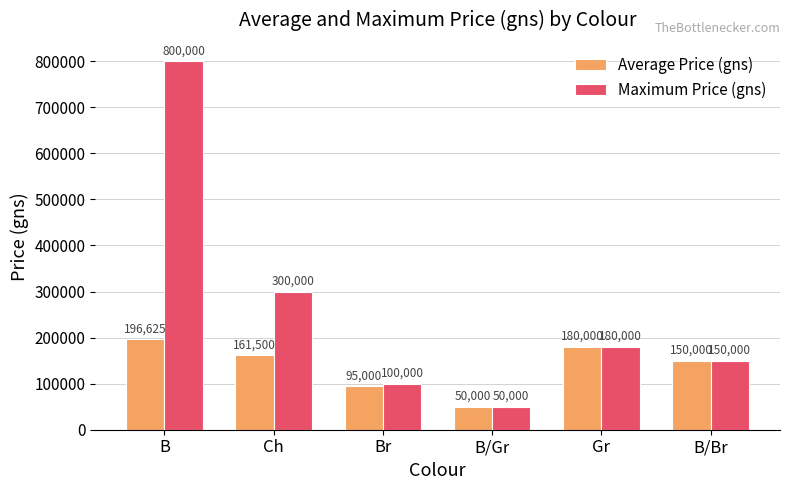

What is the total value across all series at B/Gr?

100000